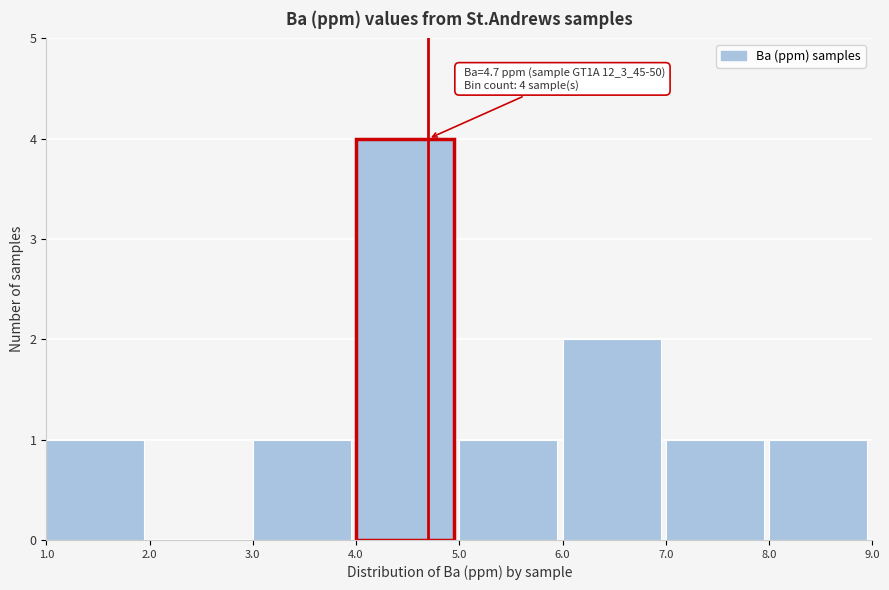

Which range on the x-axis has the tallest bar?

4.0 to 5.0